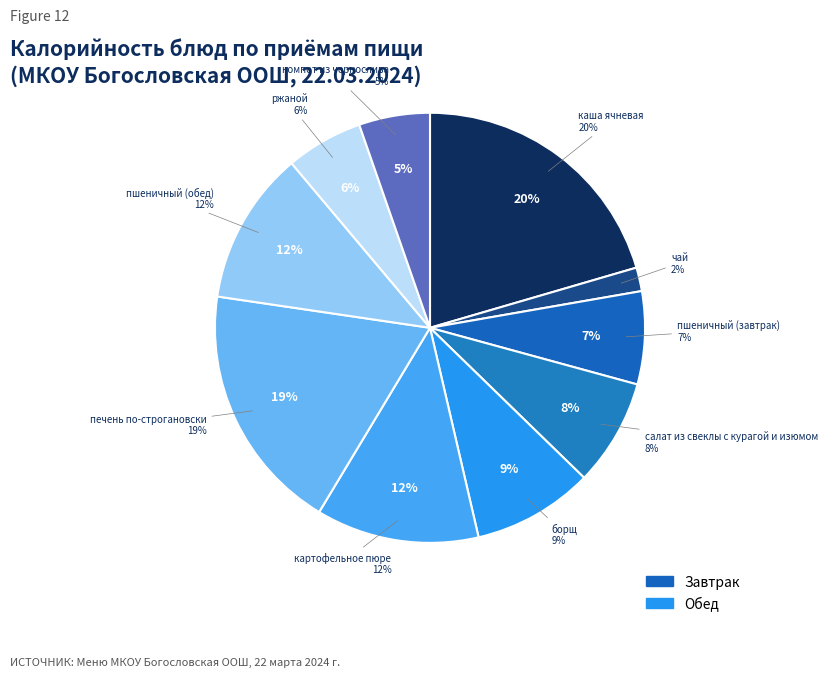

Does пшеничный (завтрак) account for over 50% of the chart?

No